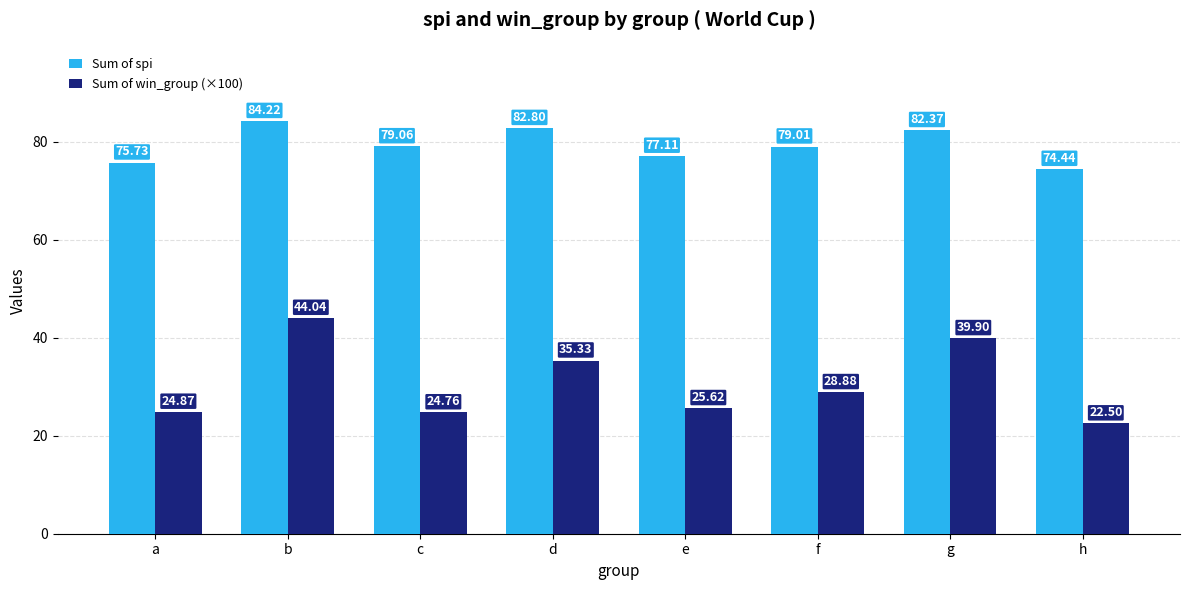

At which label does Sum of win_group (×100) reach its minimum?

h